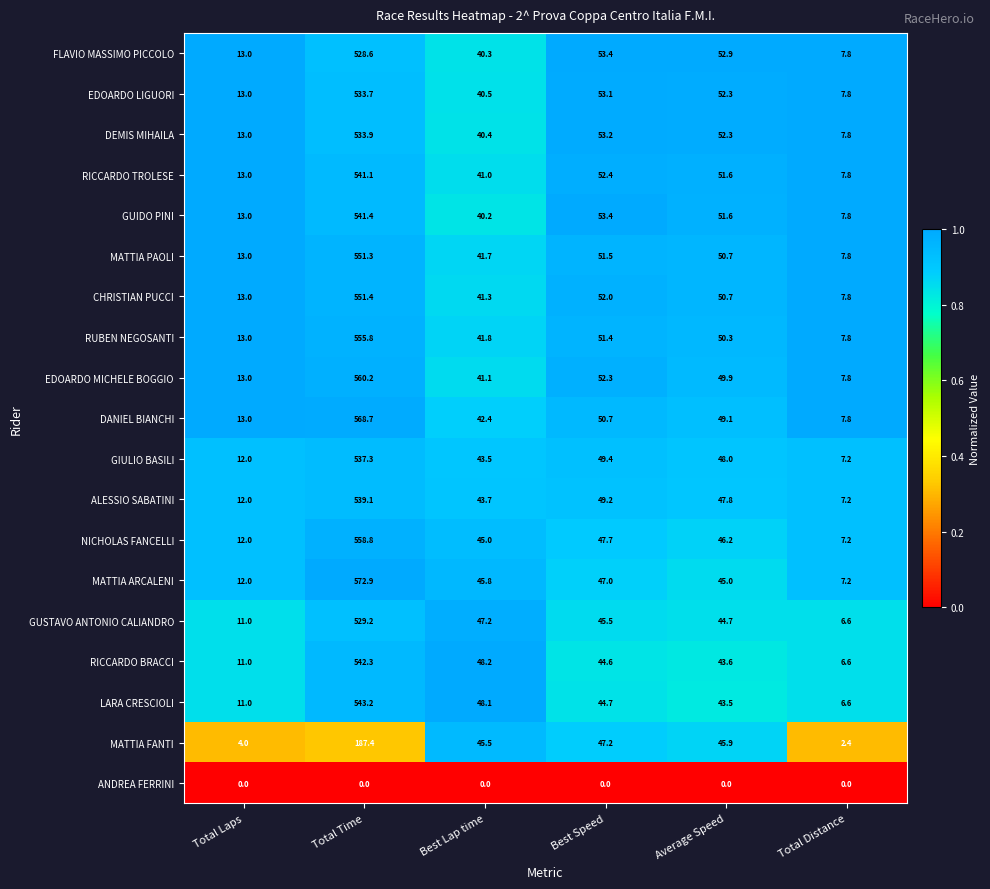

Where is RICCARDO TROLESE nearest to the value 274?

Best Speed